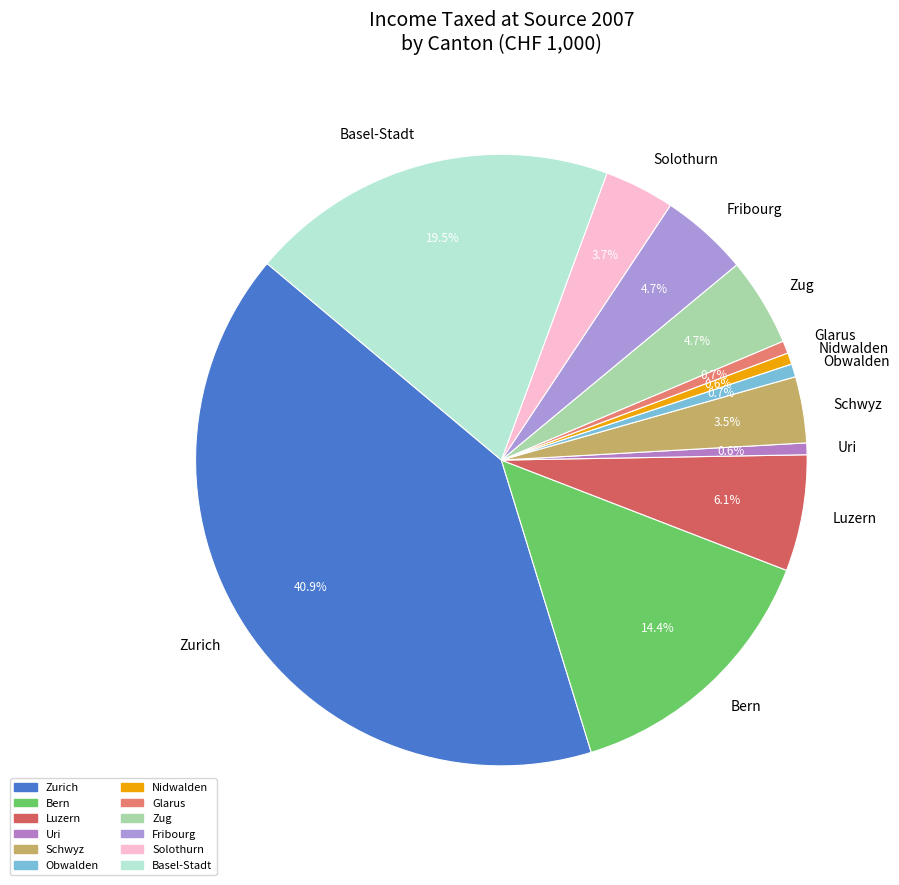

What percentage is NOT represented by Basel-Stadt?

80.5%